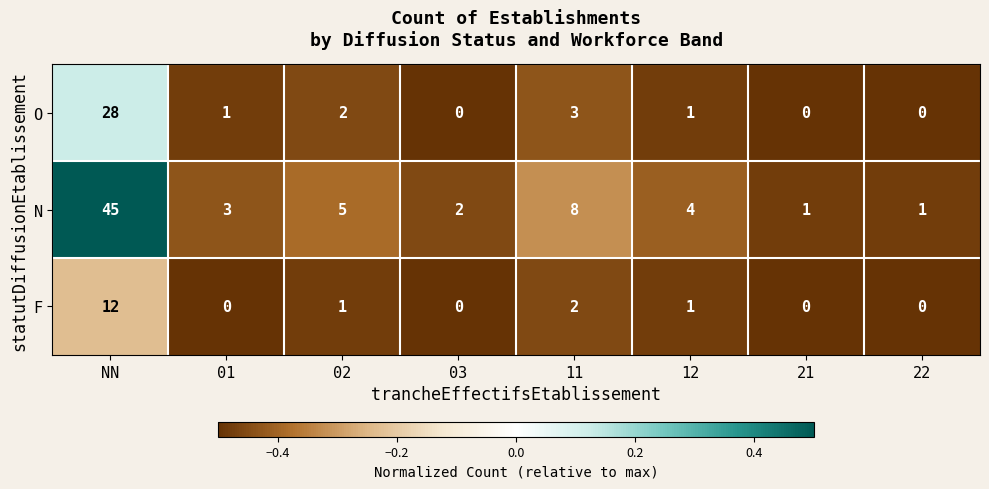

At which label does O first exceed 1?

NN